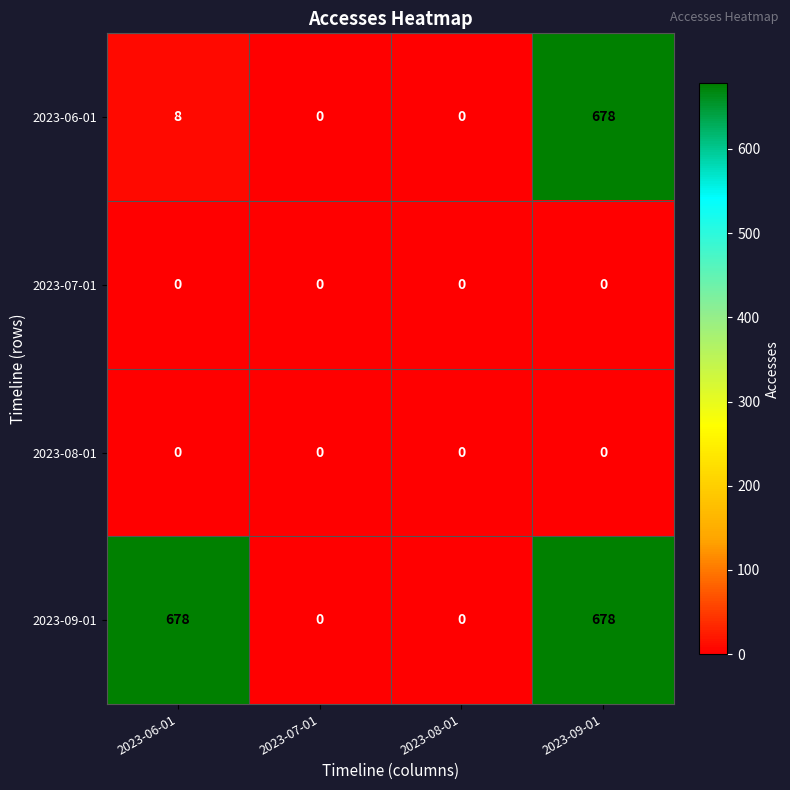

What is the average value of the 2023-09-01 series?

339